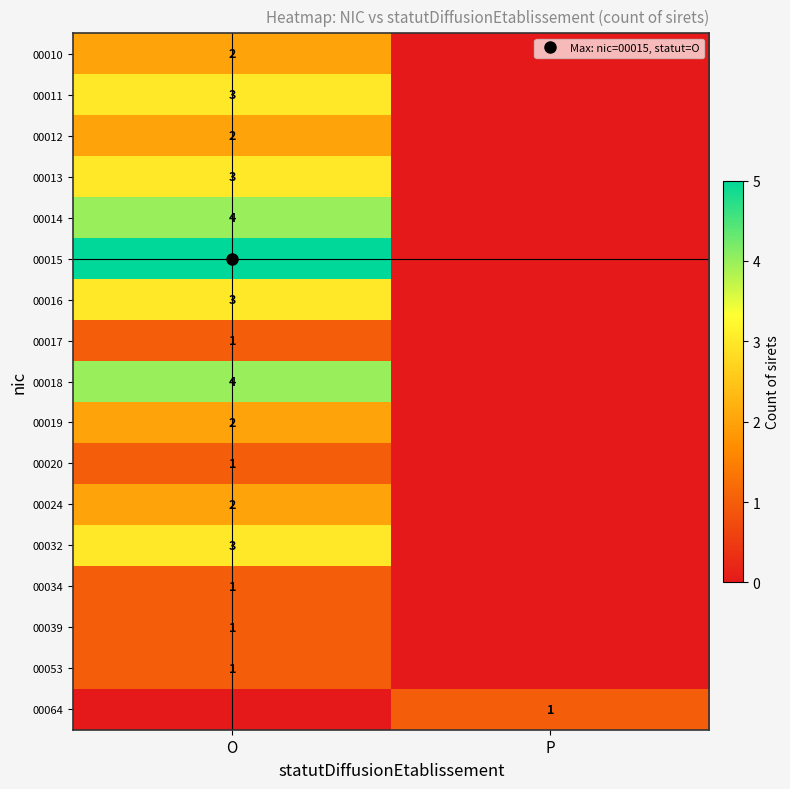

The 00013 series shows 0 at P. True or false?

True